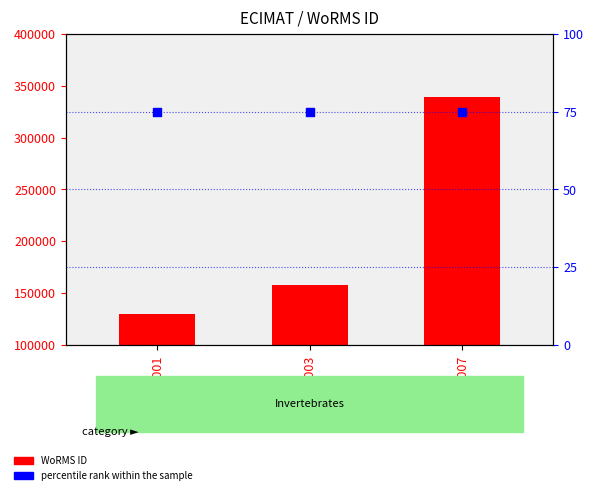

At how many categories does at least one series exceed 85176?

3